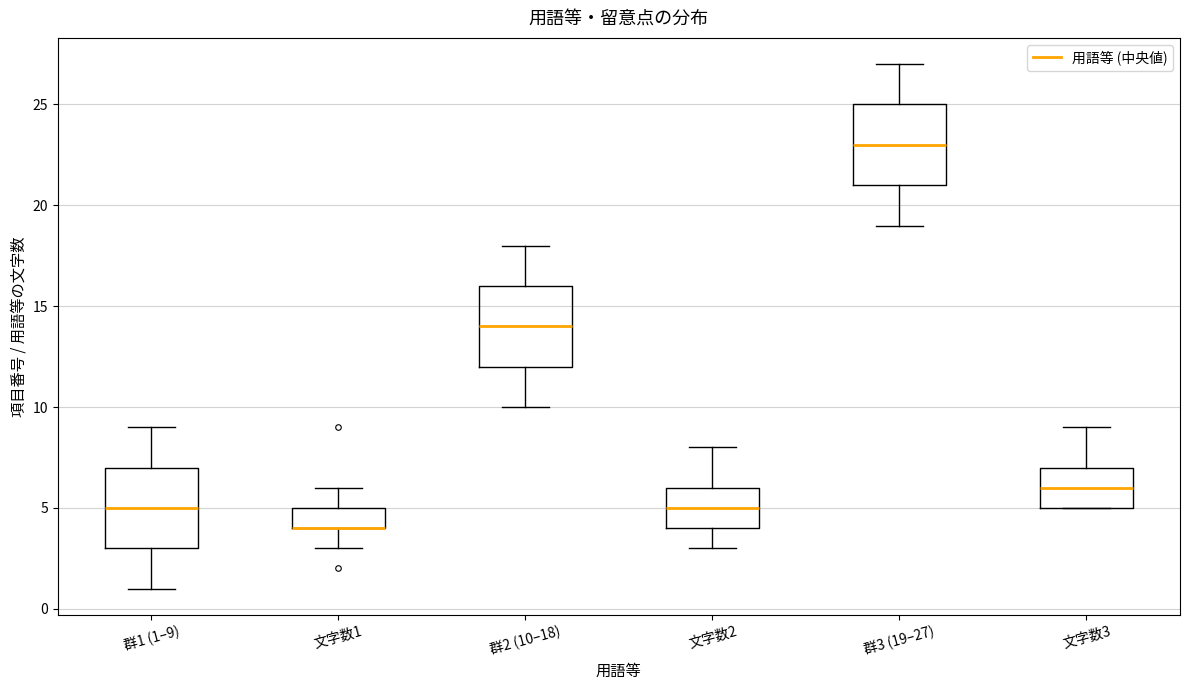

Reading left to right, read every box against the y-axis: the position of its median line, the range the box covers, and the ends of its whiskers. The values are not printed on the chart, so give them approximately, as read against the axis.

群1 (1–9): median 5, box 3 to 7, whiskers 1 to 9
文字数1: median 4 (drawn on the box's lower edge), box 4 to 5, whiskers 3 to 6
群2 (10–18): median 14, box 12 to 16, whiskers 10 to 18
文字数2: median 5, box 4 to 6, whiskers 3 to 8
群3 (19–27): median 23, box 21 to 25, whiskers 19 to 27
文字数3: median 6, box 5 to 7, whiskers 5 to 9